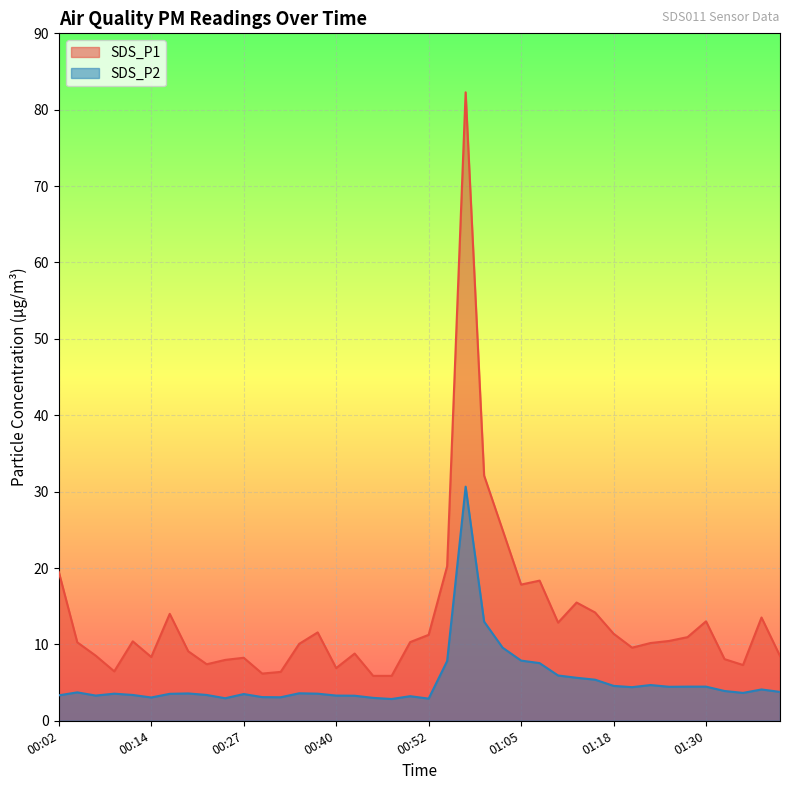

Is it true that SDS_P1 equals 19.5 at 00:02?

True